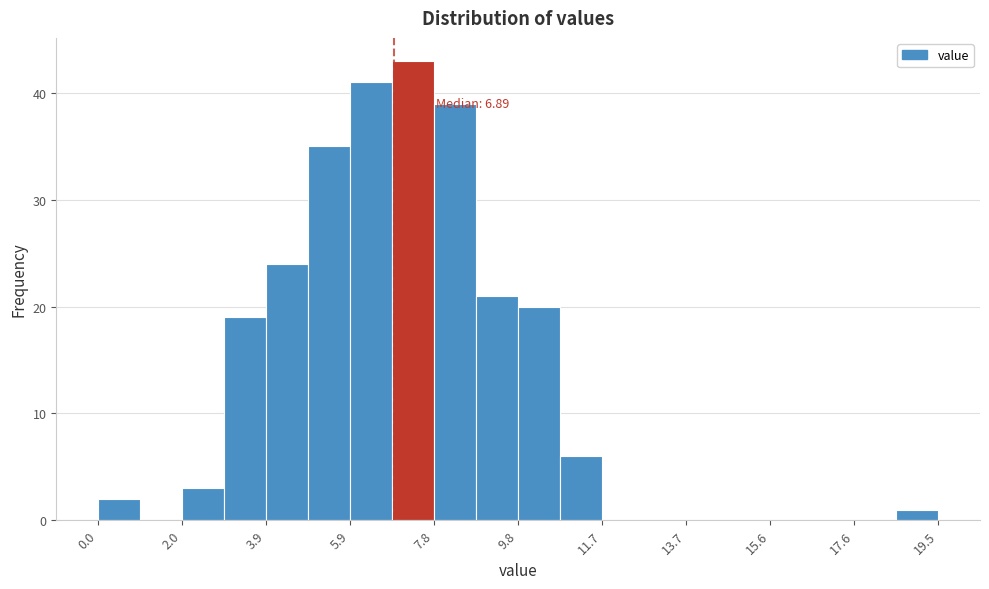

Over which range of the x-axis is the bar tallest?

6.8 to 7.8